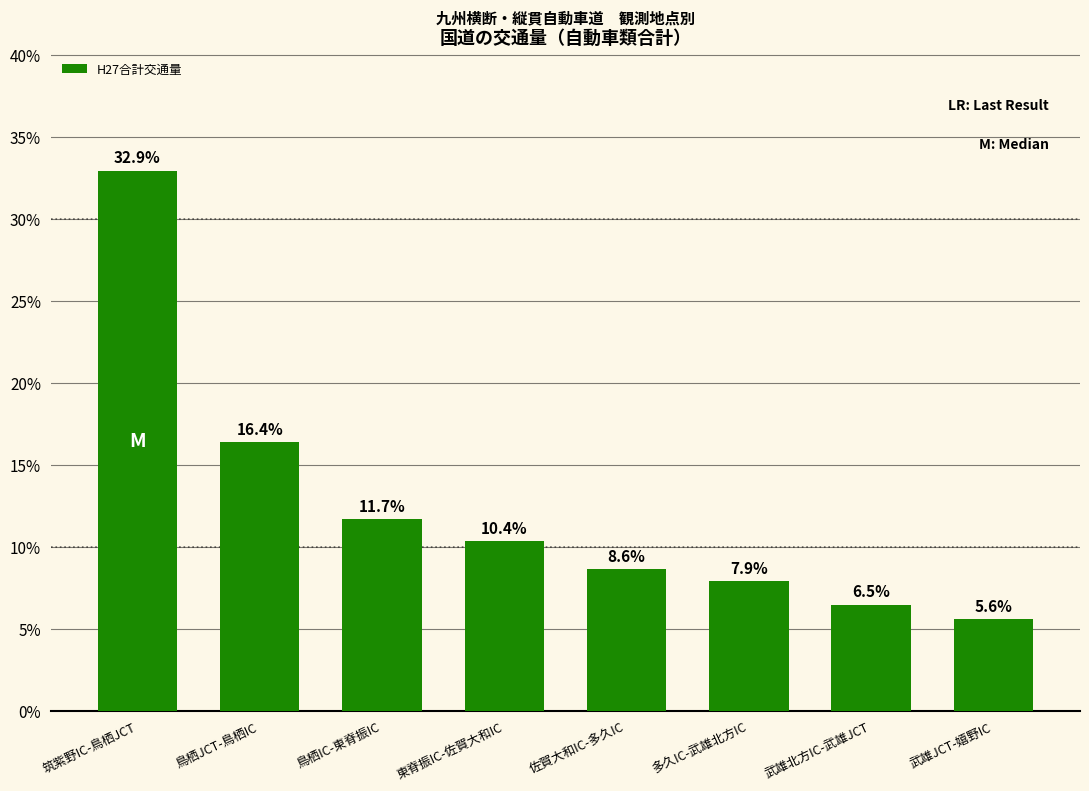

What is the average value?

12.5